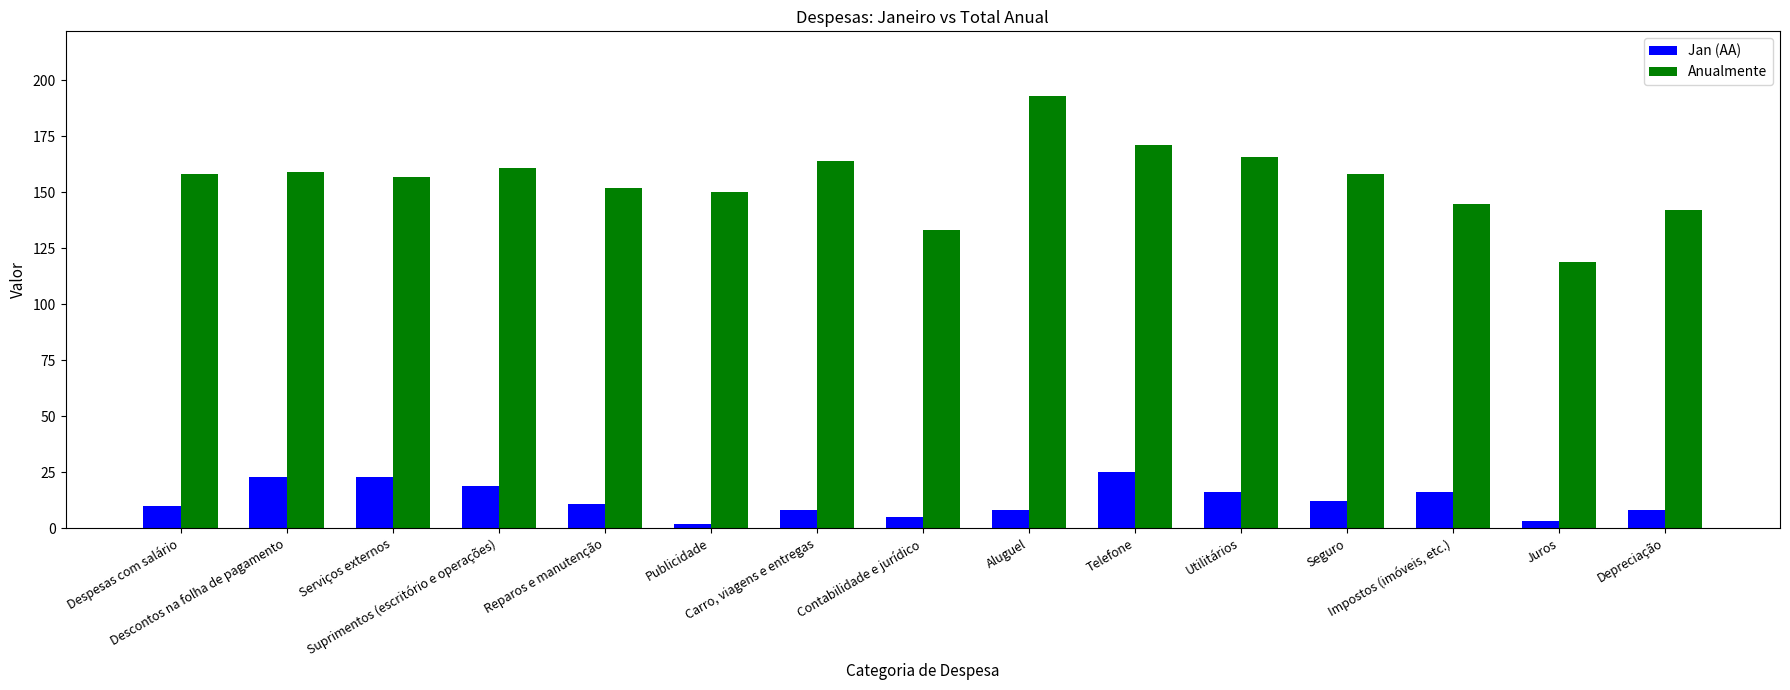

List the series in order of their peak value, lowest first.

Jan (AA), Anualmente